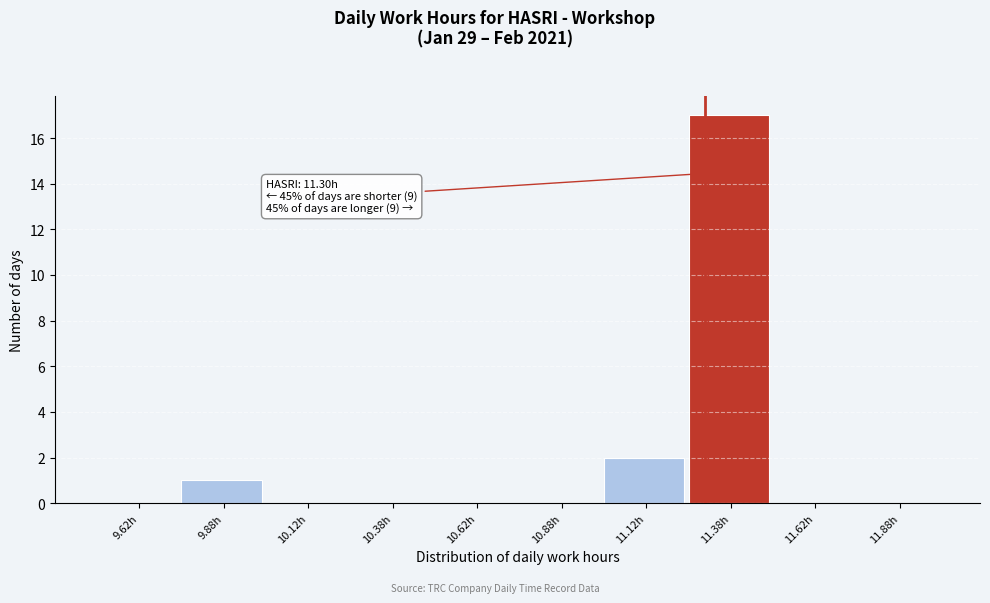

Over which range of the x-axis is the bar tallest?

11.25 to 11.50